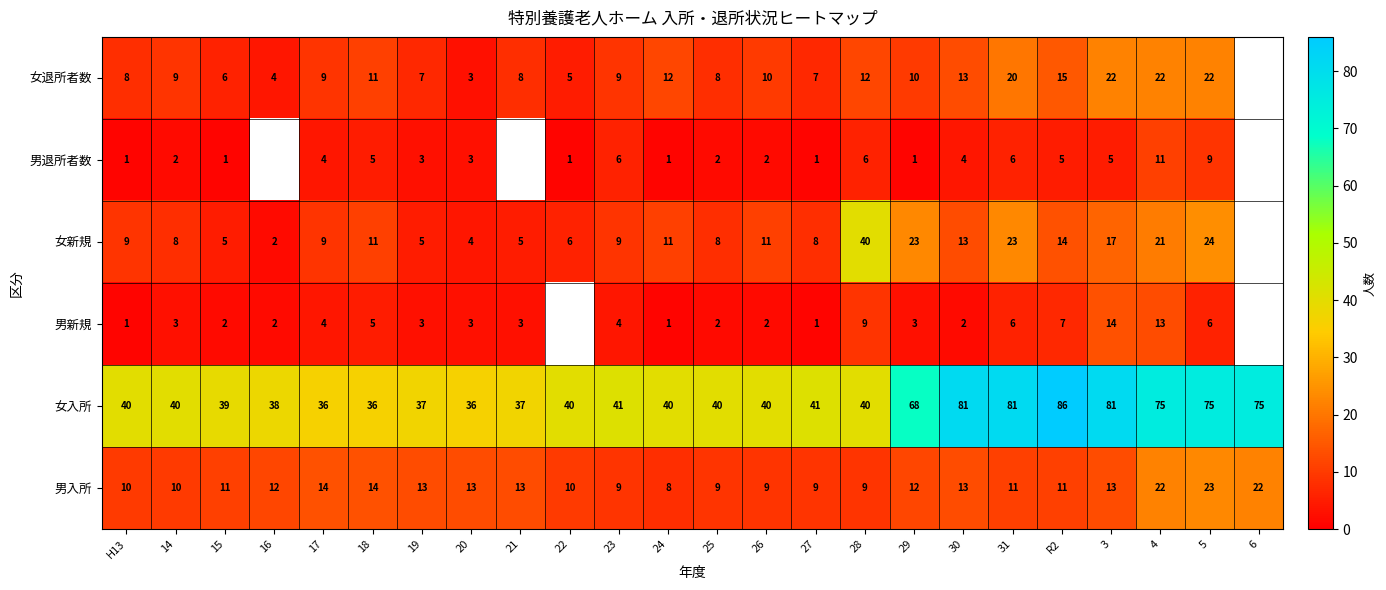

Which series changed the most between 28 and 30?

女入所